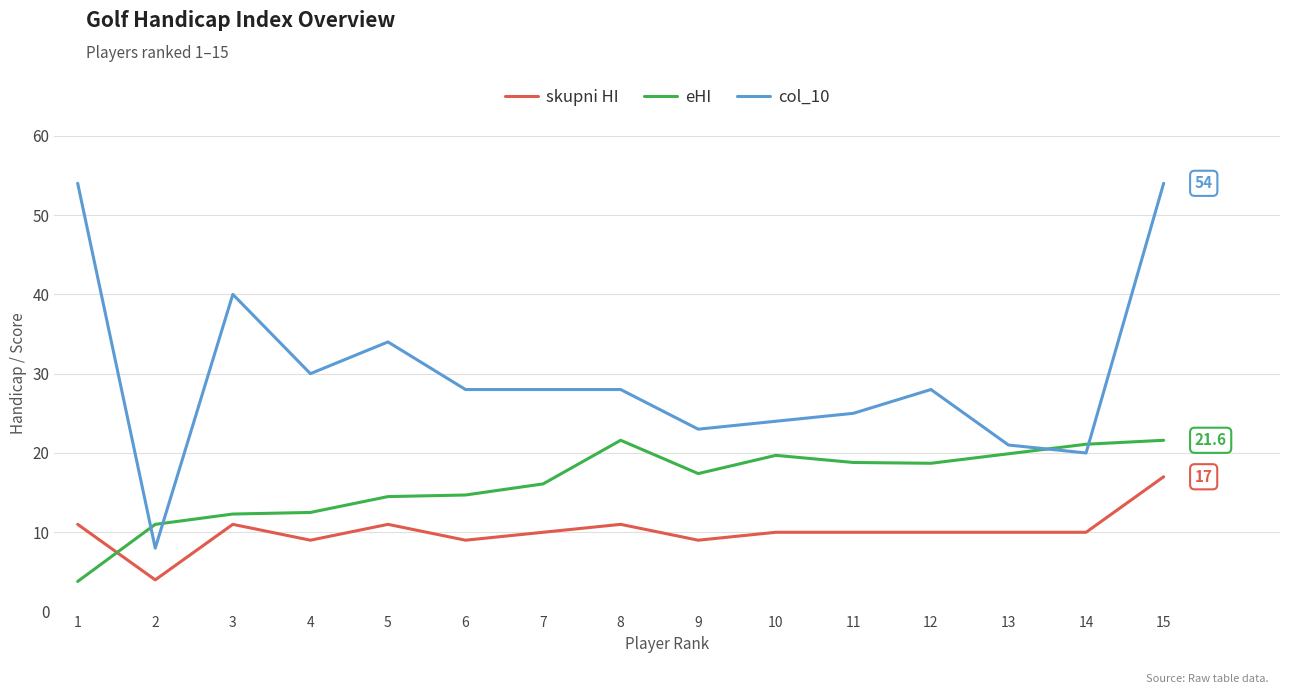

What is the greatest value displayed?

54.0